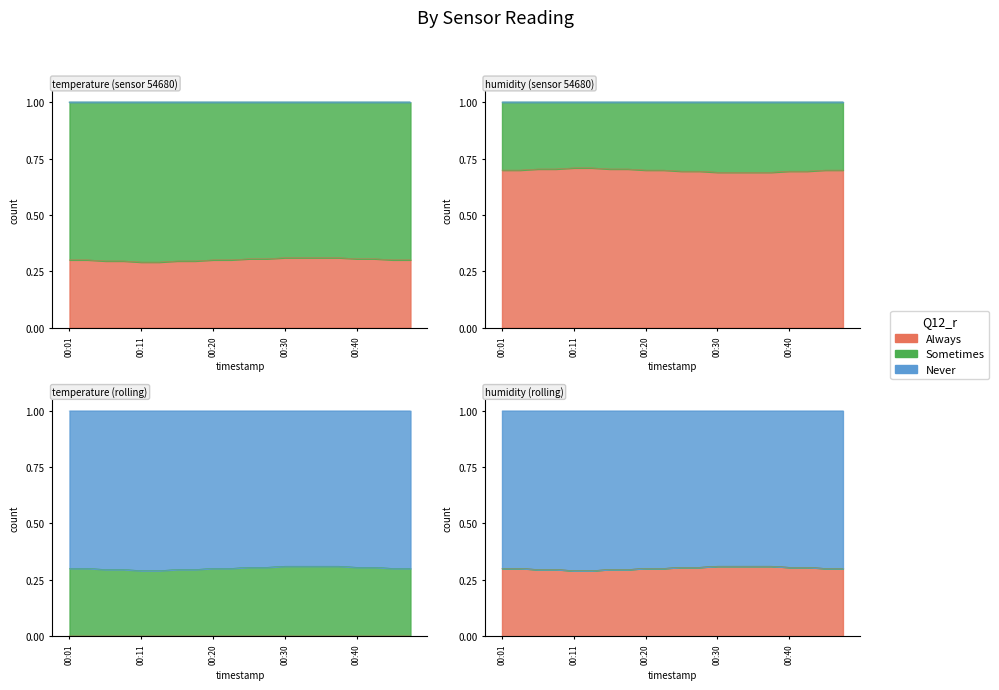

Is it true that the value at 00:15 is 0.3?

True